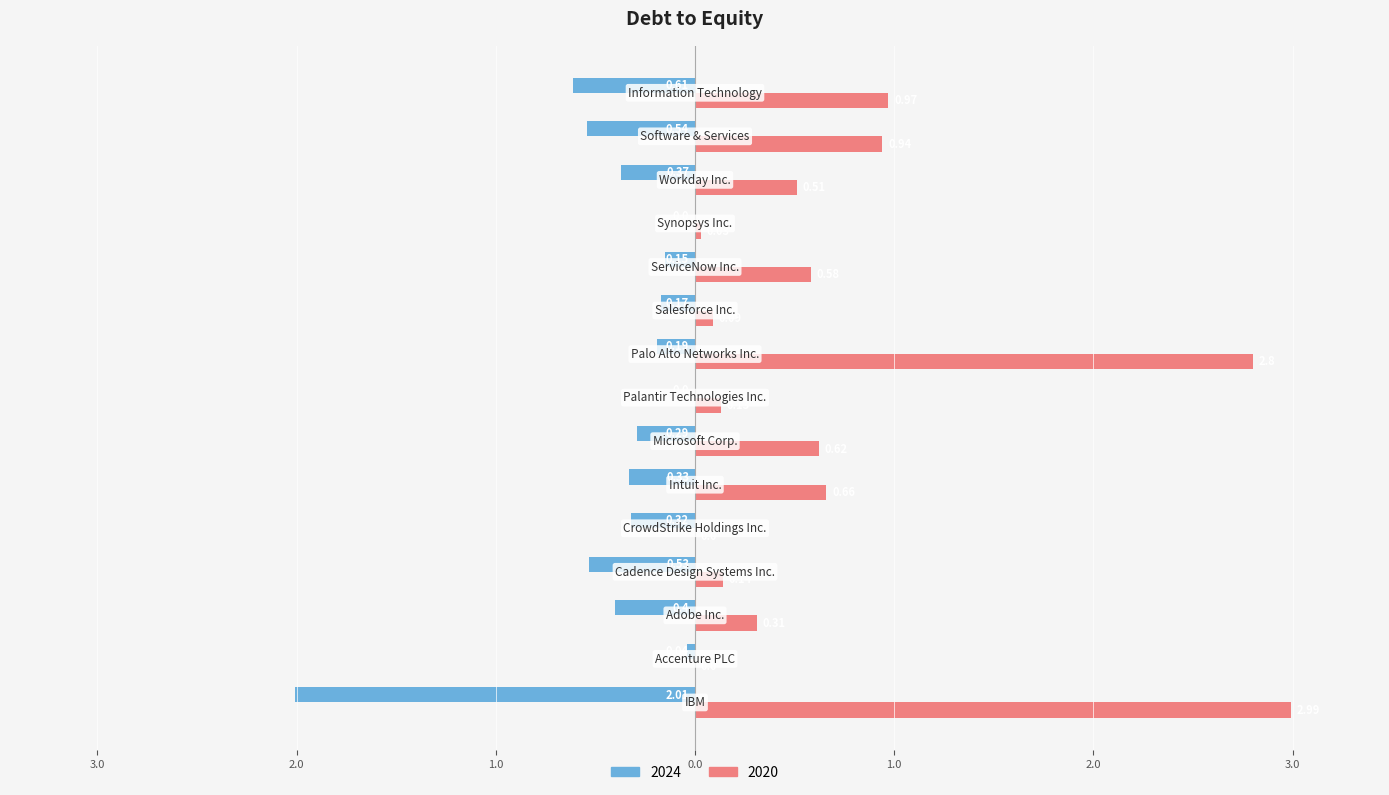

What are all the series names shown in the legend?

2024, 2020